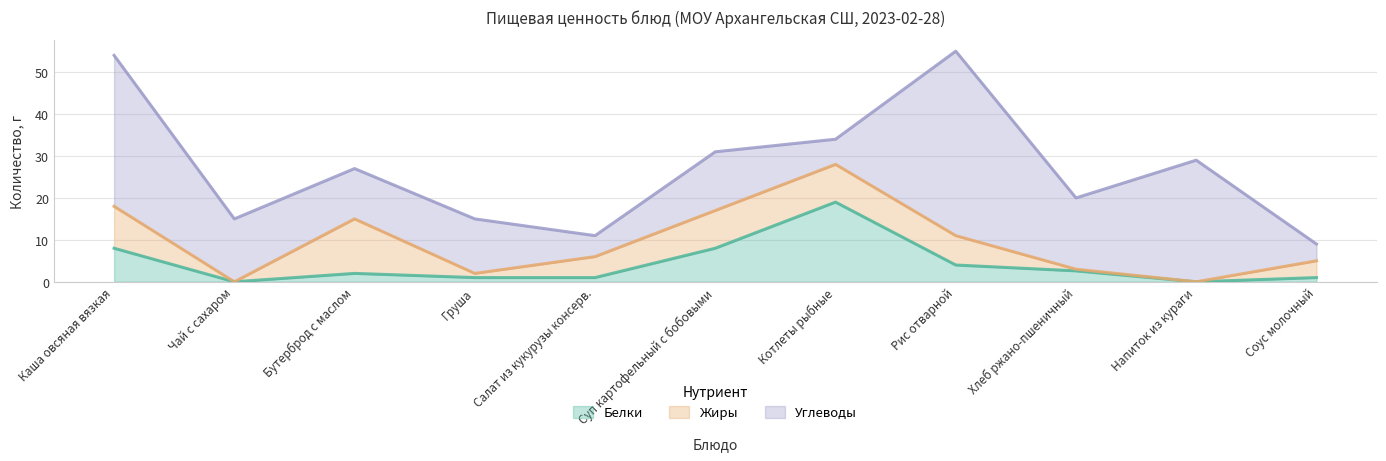

How many data points in Жиры are less than 5?

5